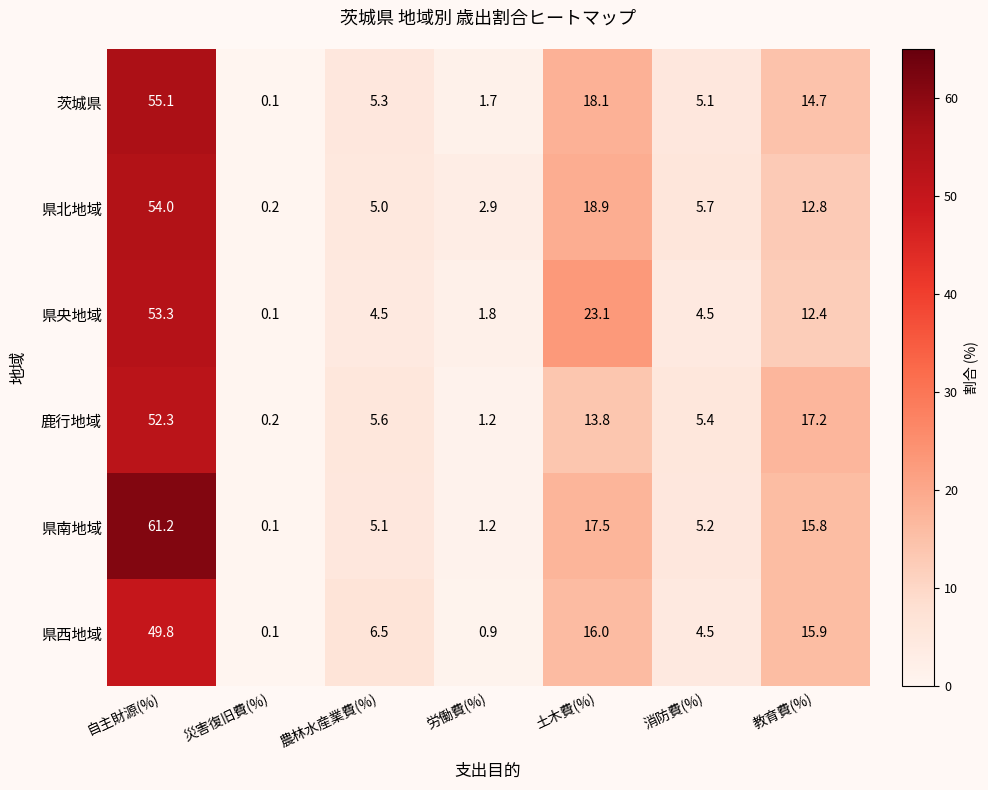

What is the sum of all 県北地域 values?

99.5